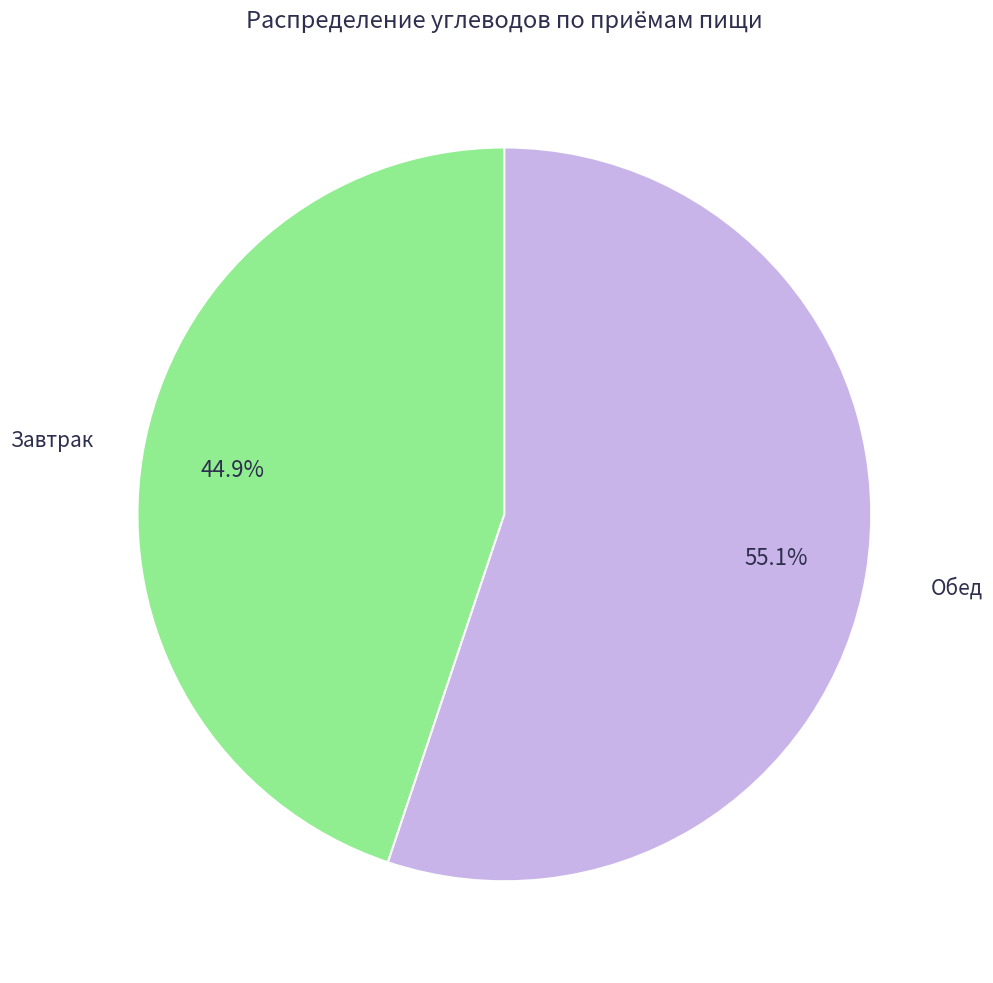

To the nearest percent, what portion does Обед represent?

55%